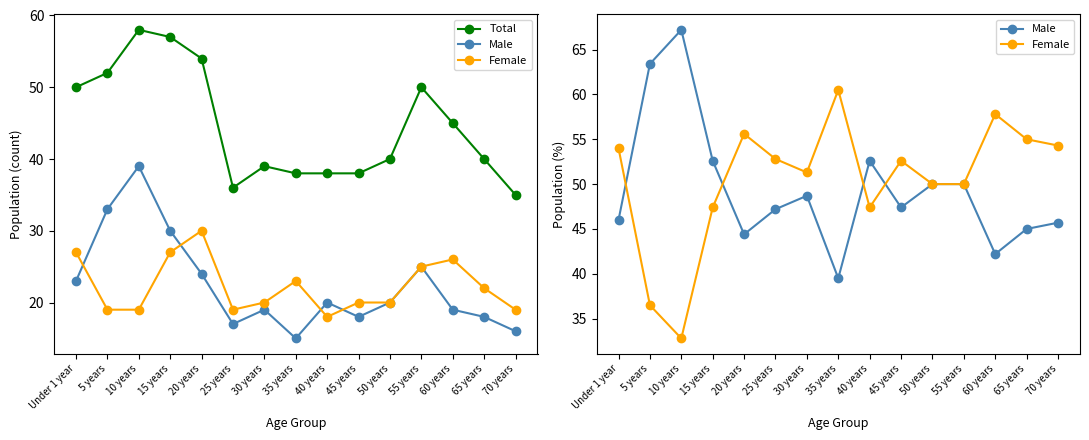

Reading left to right, extract all data points from this chart.

Total: Under 1 year=50.0	5 years=52.0	10 years=58.0	15 years=57.0	20 years=54.0	25 years=36.0	30 years=39.0	35 years=38.0	40 years=38.0	45 years=38.0	50 years=40.0	55 years=50.0	60 years=45.0	65 years=40.0	70 years=35.0
Male: Under 1 year=46.0	5 years=63.4	10 years=67.2	15 years=52.6	20 years=44.4	25 years=47.2	30 years=48.7	35 years=39.5	40 years=52.6	45 years=47.4	50 years=50.0	55 years=50.0	60 years=42.2	65 years=45.0	70 years=45.7
Female: Under 1 year=54.0	5 years=36.5	10 years=32.8	15 years=47.4	20 years=55.6	25 years=52.8	30 years=51.3	35 years=60.5	40 years=47.4	45 years=52.6	50 years=50.0	55 years=50.0	60 years=57.8	65 years=55.0	70 years=54.3